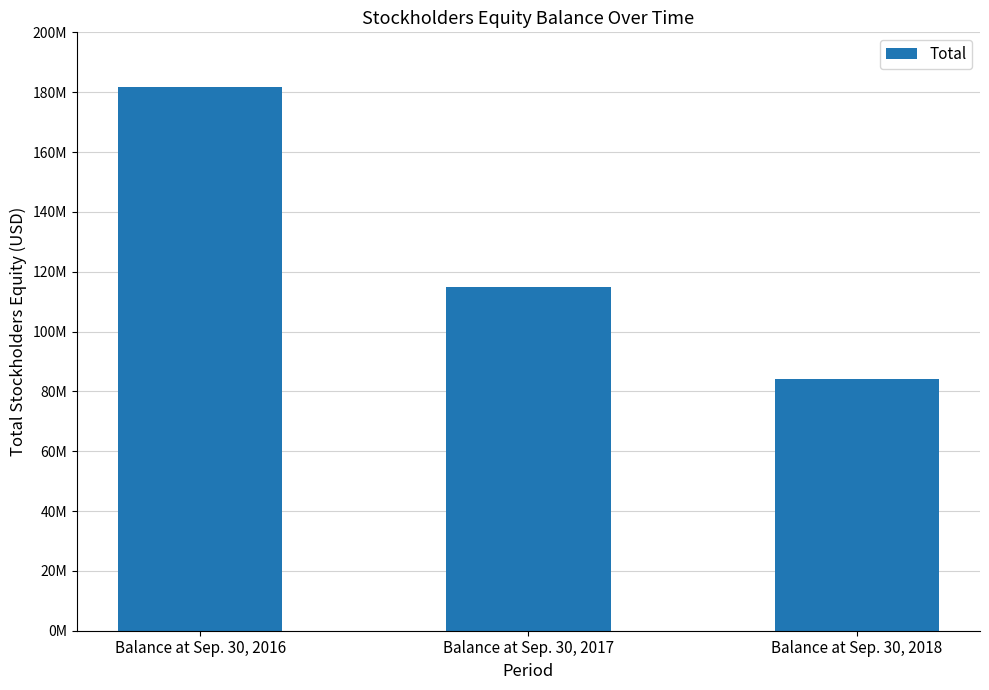

Are the bars horizontal?

No